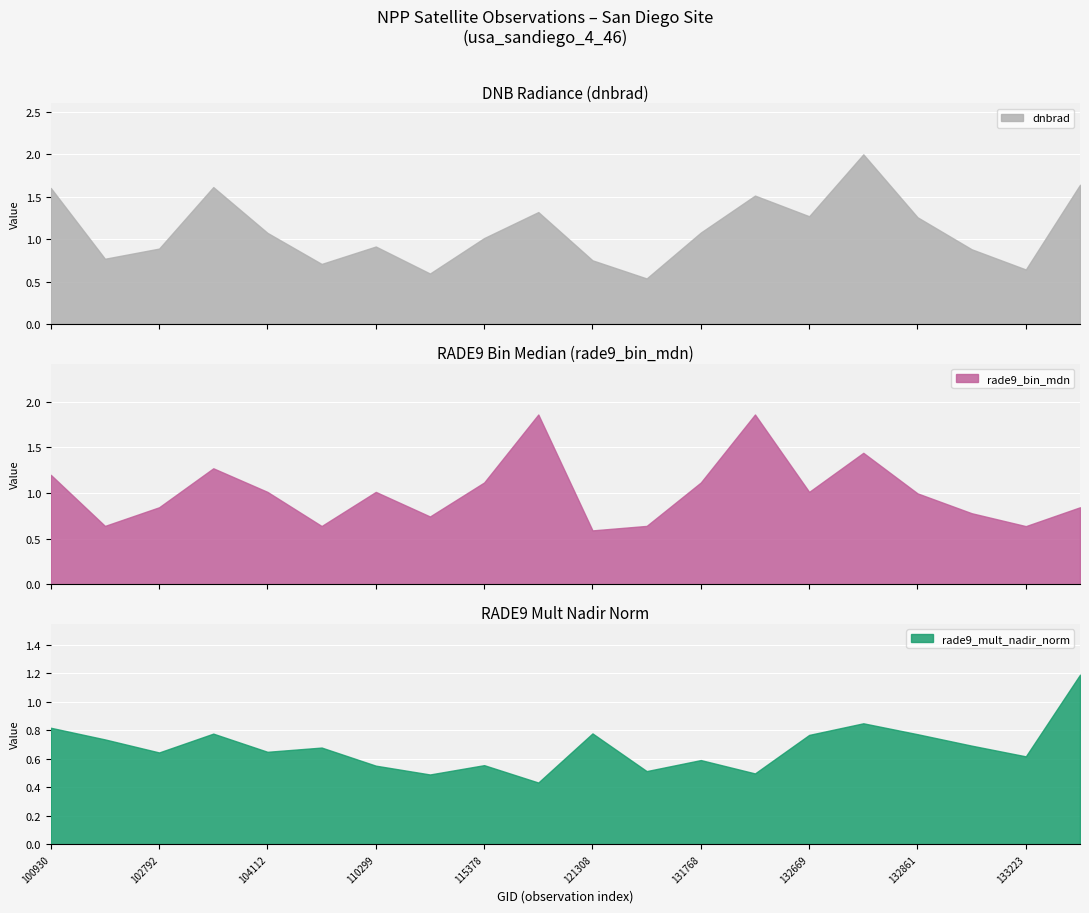

At 110299, list the series in order from smallest to largest.

rade9_mult_nadir_norm, dnbrad, rade9_bin_mdn